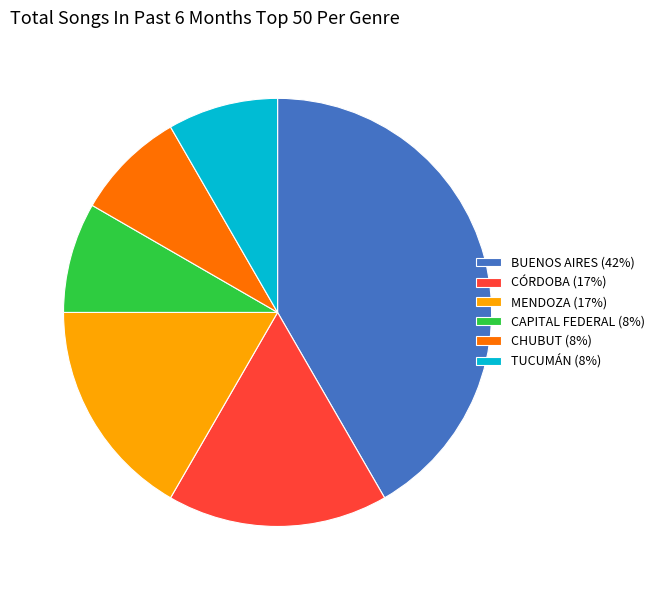

Is the sum of TUCUMÁN (8%) and CHUBUT (8%) greater than half?

No